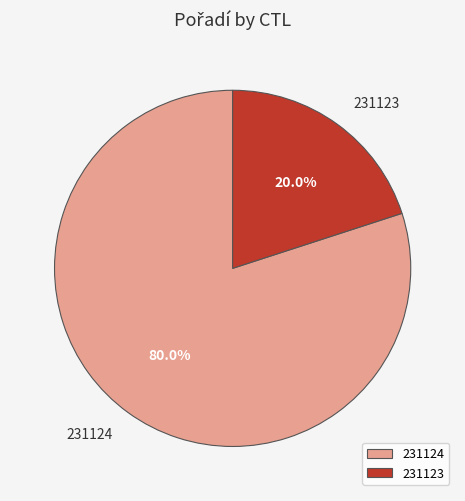

To the nearest percent, what is the difference between the 231124 and 231123 slice percentages?

60%